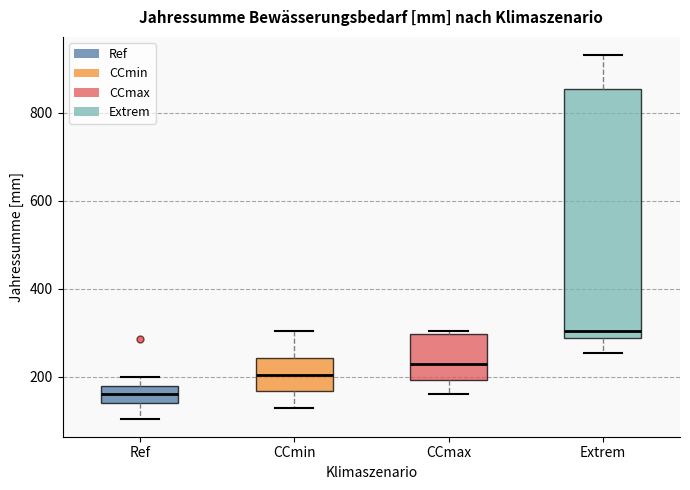

Which box has the lowest median line?

Ref